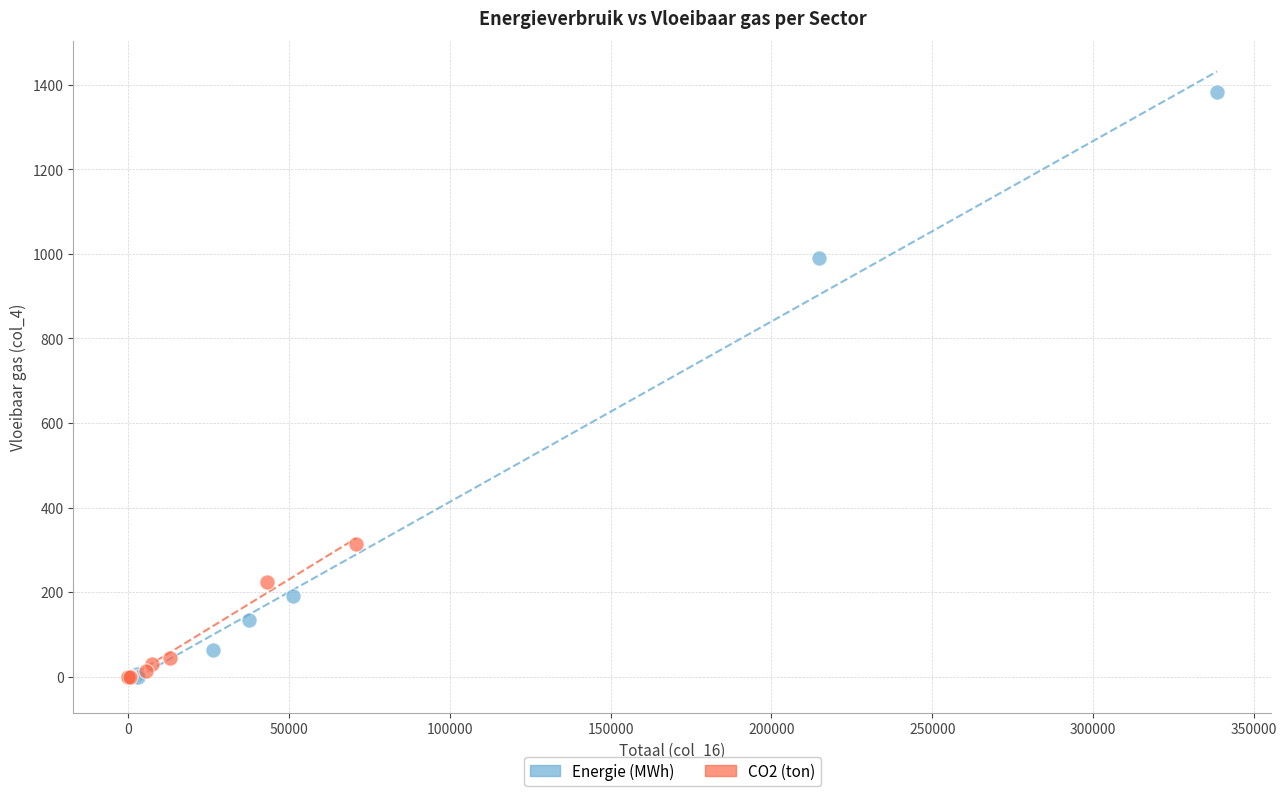

Which series contains the highest Y value?

Energie (MWh)